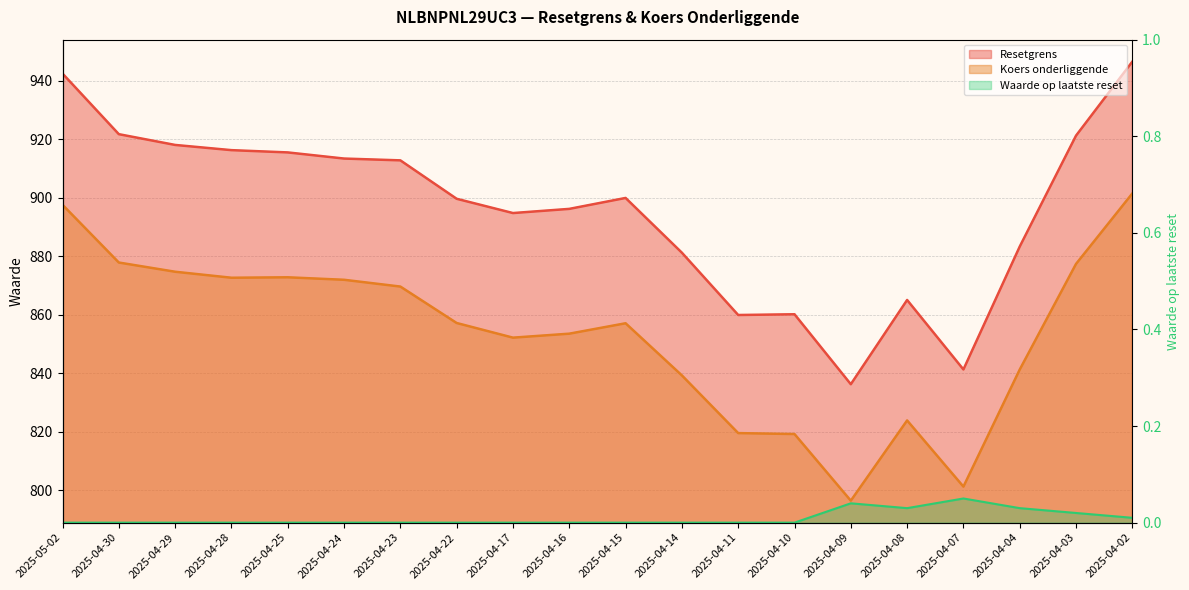

Reading left to right, transcribe all the data shown in this chart.

Resetgrens: 942.5	921.8	918.1	916.3	915.5	913.4	912.8	899.7	894.8	896.2	900.0	881.3	859.9	860.2	836.3	865.1	841.3	883.4	921.3	946.6
Koers onderliggende: 897.6	877.9	874.7	872.7	872.8	872.0	869.7	857.2	852.2	853.6	857.1	839.3	819.6	819.2	796.5	823.9	801.3	841.3	877.4	901.5
Waarde op laatste reset: 0.0	0.0	0.0	0.0	0.0	0.0	0.0	0.0	0.0	0.0	0.0	0.0	0.0	0.0	0.0	0.0	0.1	0.0	0.0	0.0